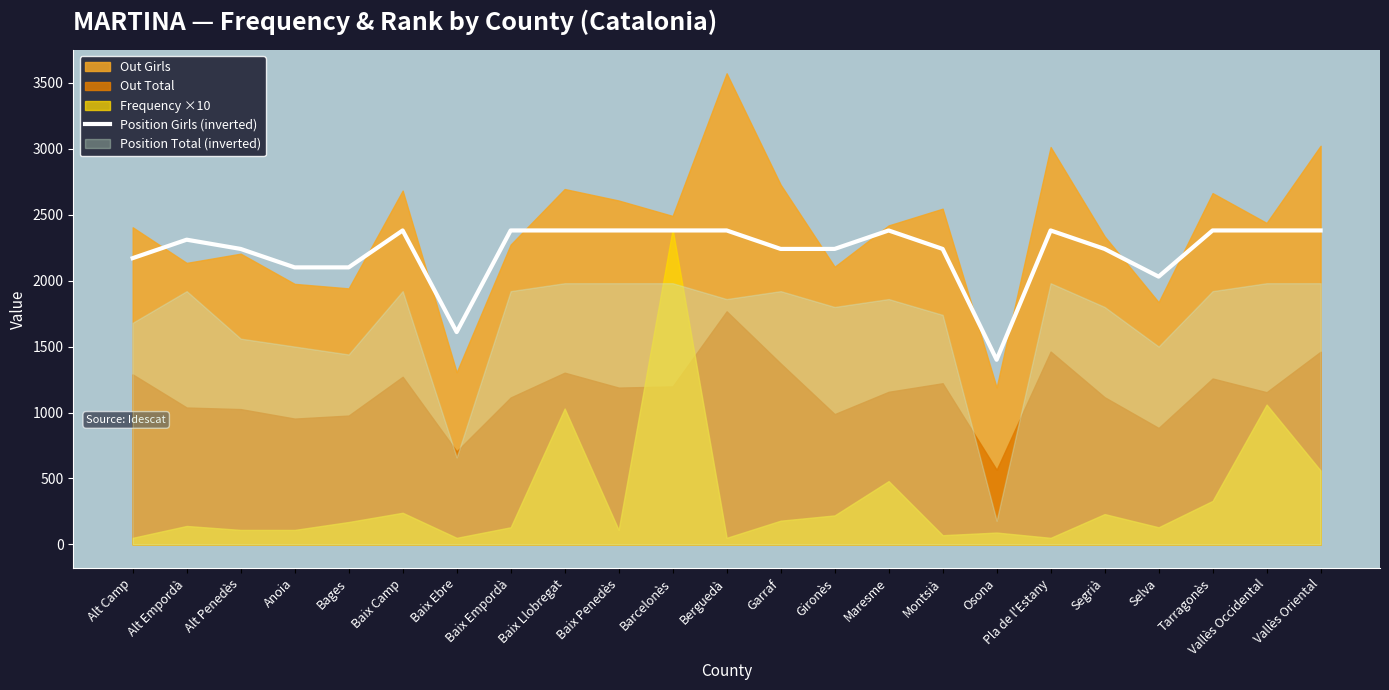

At which label does Position Girls (inverted) reach its minimum?

Osona